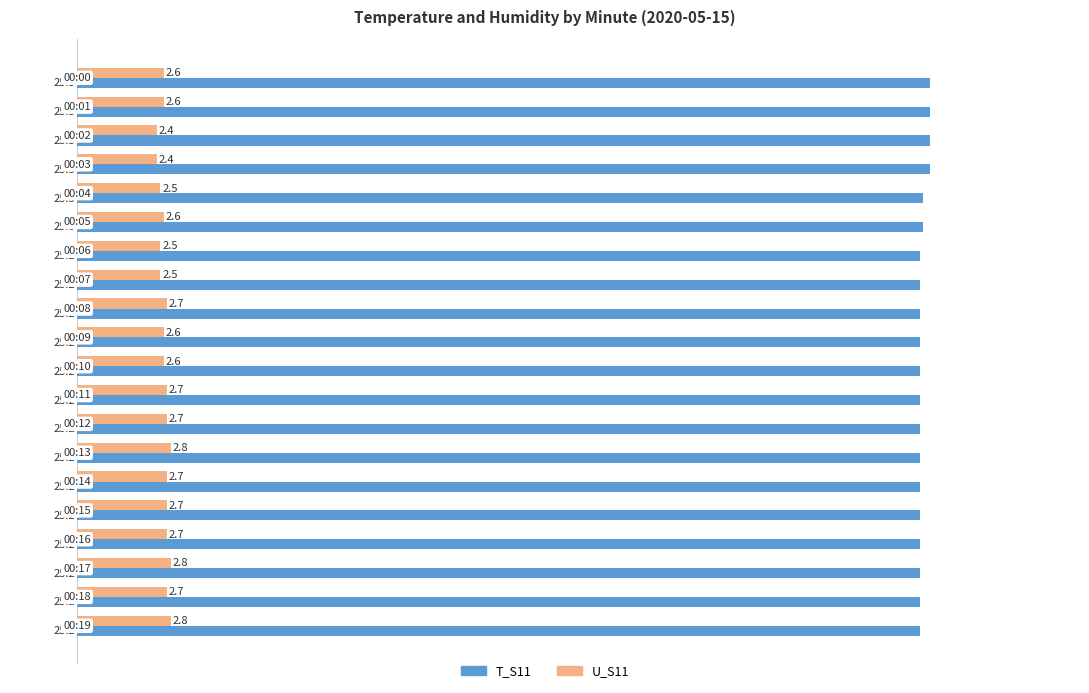

List the series in order of their peak value, highest first.

T_S11, U_S11